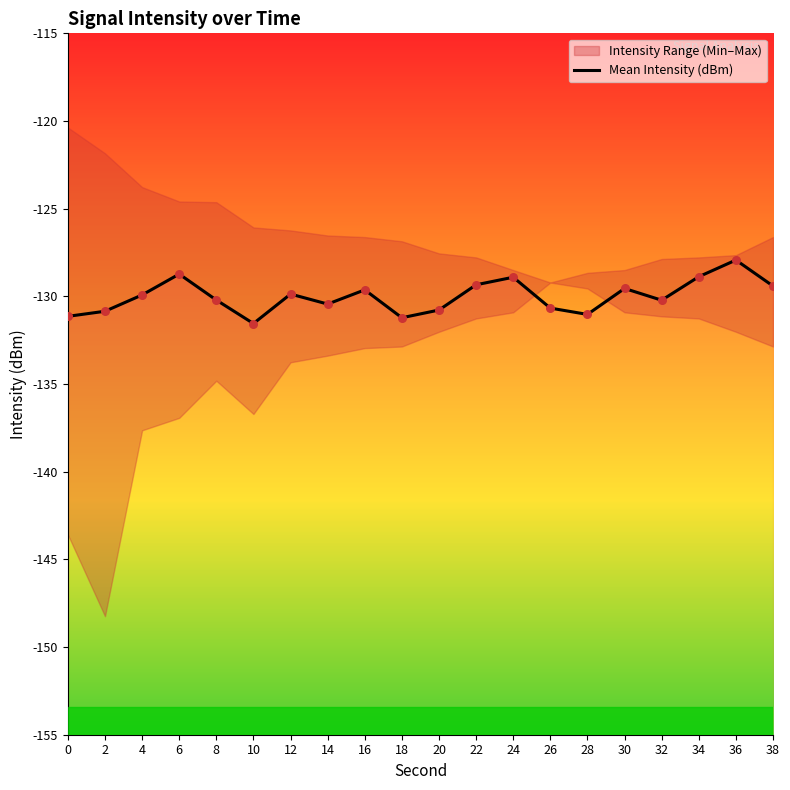

Which has a higher value, 26 or 34?

34